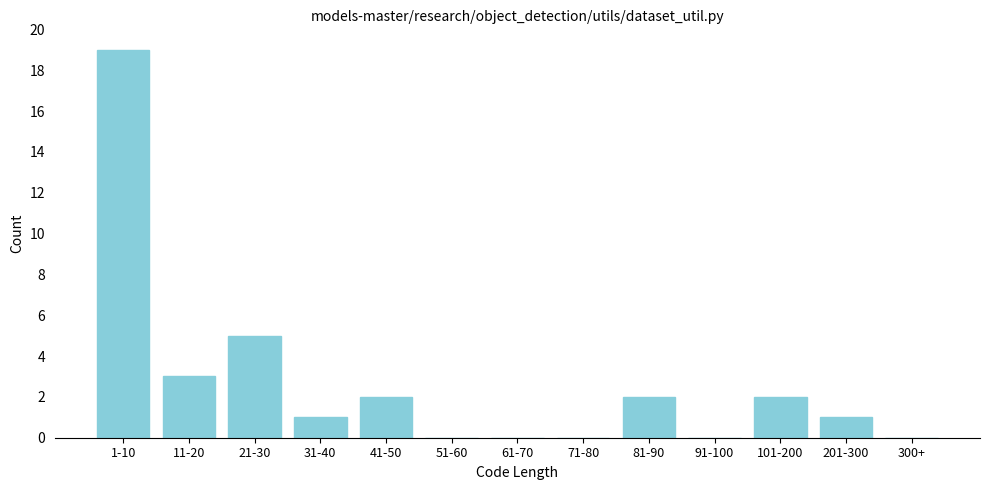

Reading left to right, what are all the values shown in this chart?

1-10=19	11-20=3	21-30=5	31-40=1	41-50=2	51-60=0	61-70=0	71-80=0	81-90=2	91-100=0	101-200=2	201-300=1	300+=0